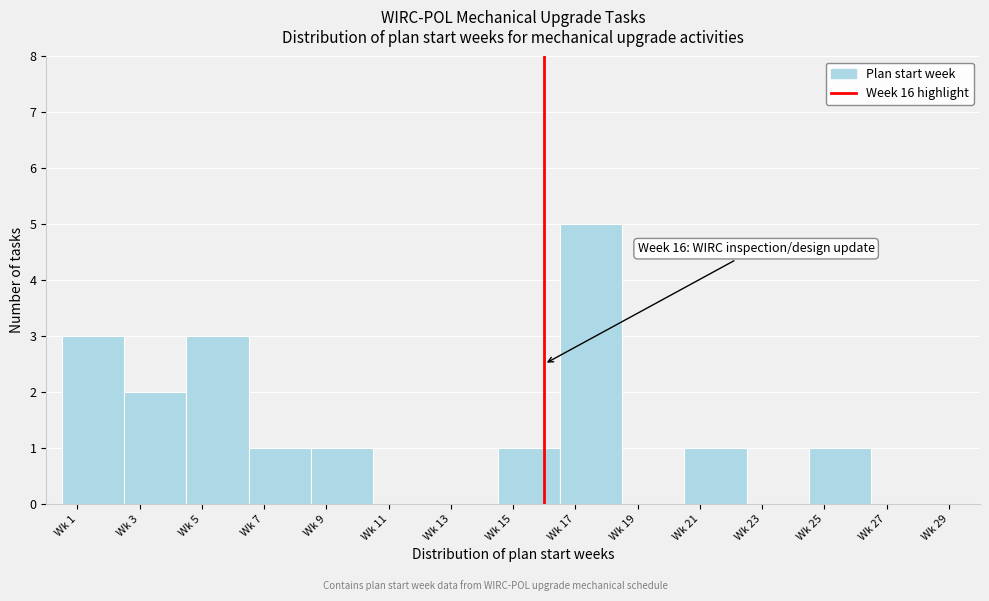

Reading right to left, extract all data points from this chart.

Wk 27=0	Wk 25=1	Wk 23=0	Wk 21=1	Wk 19=0	Wk 17=5	Wk 15=1	Wk 13=0	Wk 11=0	Wk 9=1	Wk 7=1	Wk 5=3	Wk 3=2	Wk 1=3